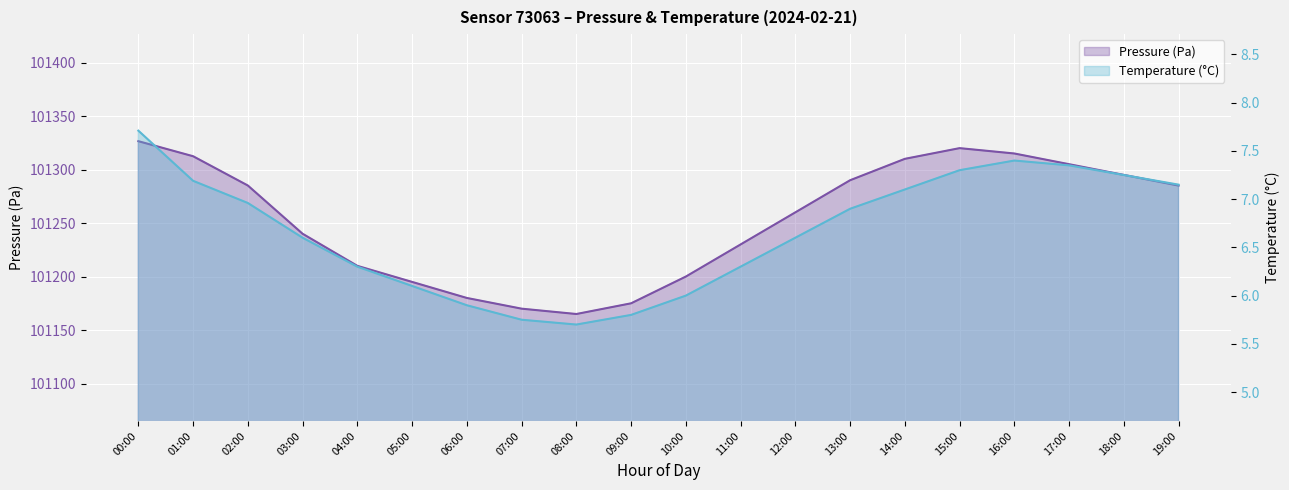

Is the value of temperature at 08:00 greater than the value of pressure at 13:00?

No